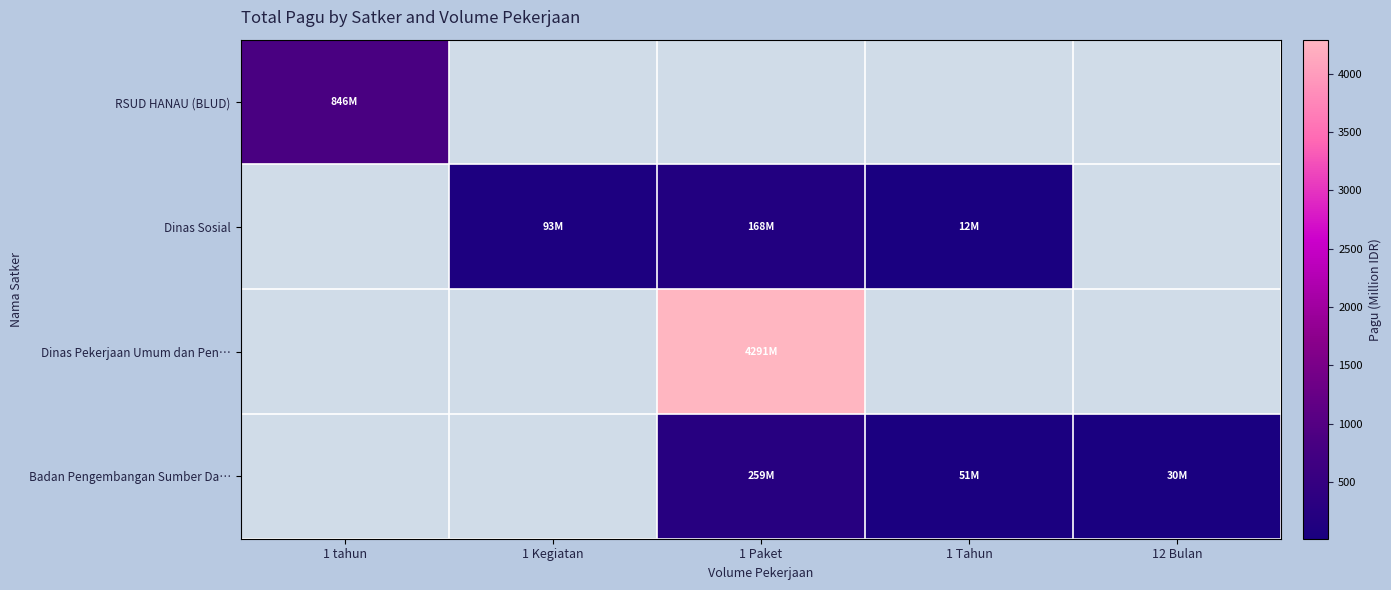

Reading right to left, list all the values displayed in this chart.

RSUD HANAU (BLUD): 12 Bulan=0.0	1 Tahun=0.0	1 Paket=0.0	1 Kegiatan=0.0	1 tahun=846.3
Dinas Sosial: 12 Bulan=0.0	1 Tahun=12.5	1 Paket=167.9	1 Kegiatan=92.7	1 tahun=0.0
Dinas Pekerjaan Umum dan Pen…: 12 Bulan=0.0	1 Tahun=0.0	1 Paket=4291.1	1 Kegiatan=0.0	1 tahun=0.0
Badan Pengembangan Sumber Da…: 12 Bulan=30.1	1 Tahun=51.3	1 Paket=259.5	1 Kegiatan=0.0	1 tahun=0.0